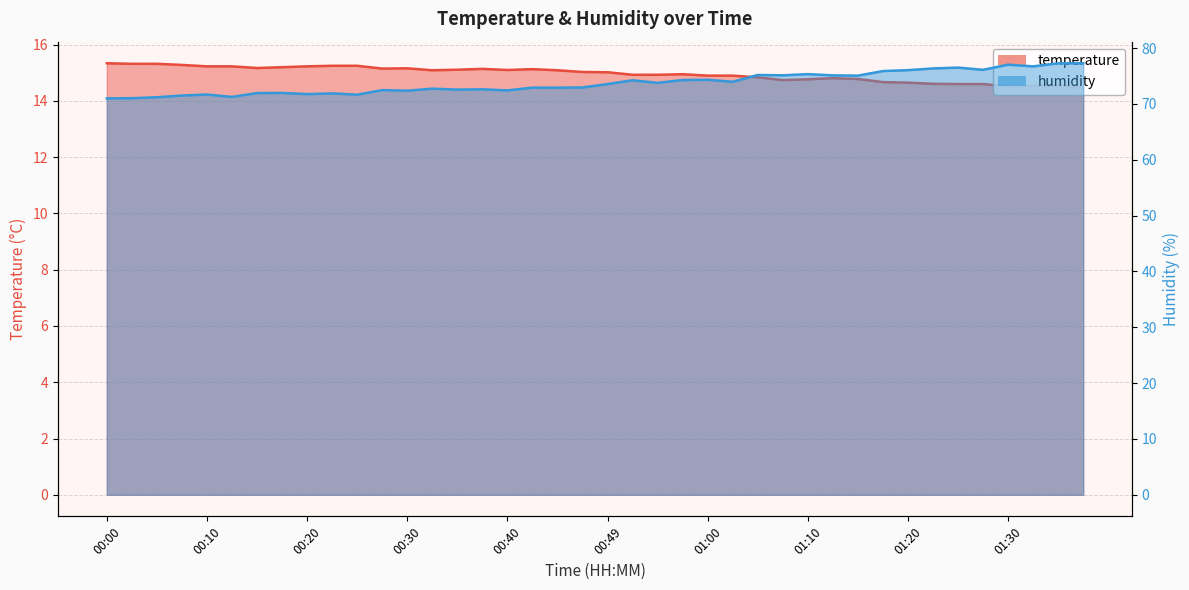

Which series has the widest spread of values?

humidity